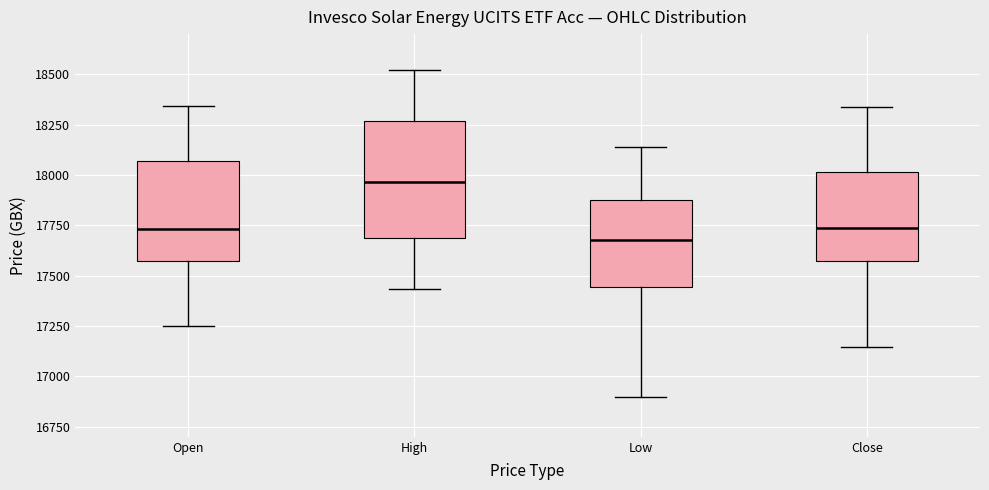

Where is the upper edge of the box for High on the y-axis? The values are not printed on the chart, so give them approximately, as read against the axis.

18250